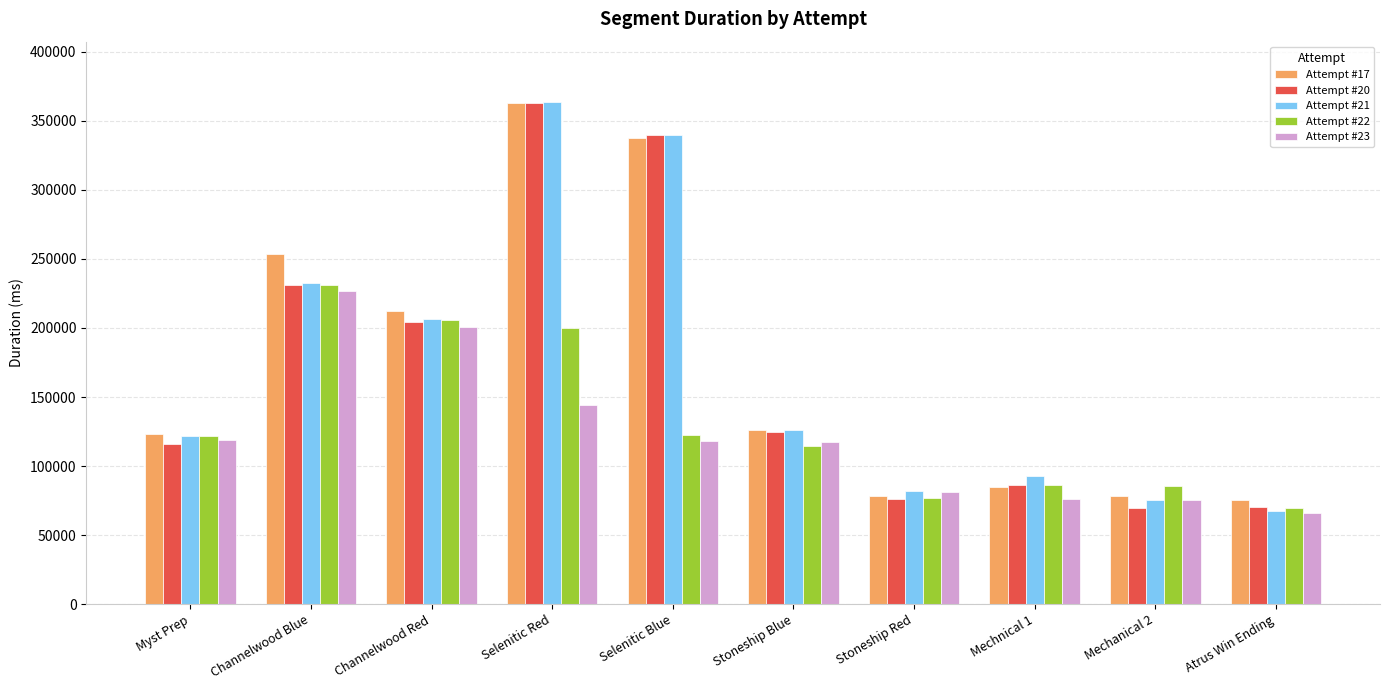

Which category has the lowest value in the Attempt #22 series?

Atrus Win Ending